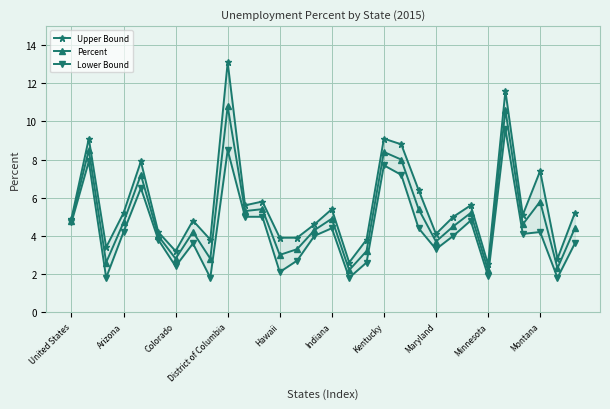

True or false: Percent has a value of 1.3 at Montana.

False